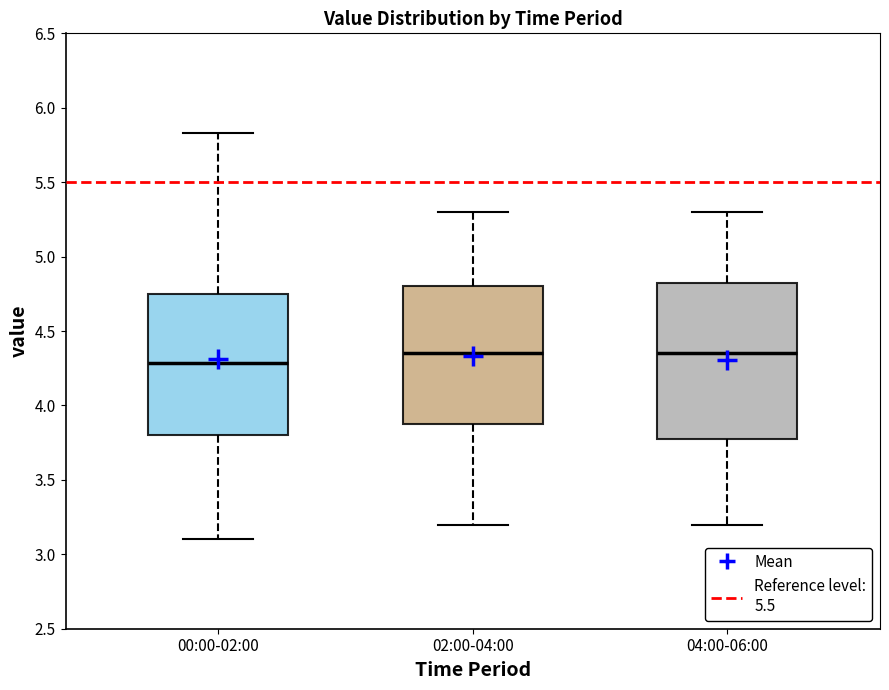

Reading left to right, read every box against the y-axis: the position of its median line, the range the box covers, and the ends of its whiskers. The values are not printed on the chart, so give them approximately, as read against the axis.

00:00-02:00: median 4.30, box 3.80 to 4.75, whiskers 3.10 to 5.85
02:00-04:00: median 4.35, box 3.90 to 4.80, whiskers 3.20 to 5.30
04:00-06:00: median 4.35, box 3.80 to 4.85, whiskers 3.20 to 5.30